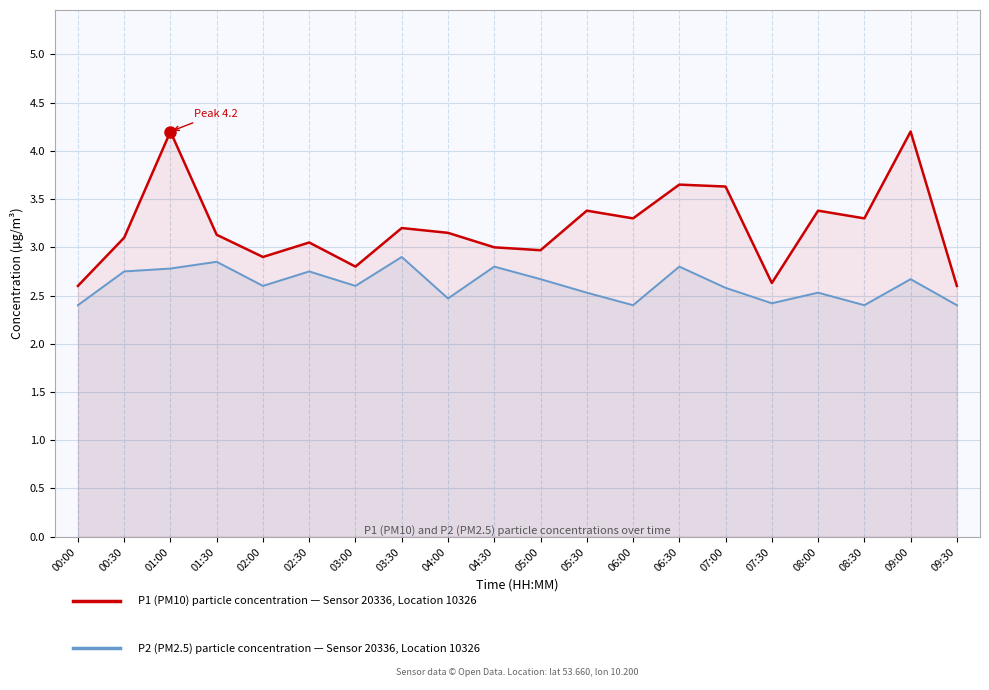

At which label does P1 (PM10) — sensor 20336 reach its minimum?

00:00